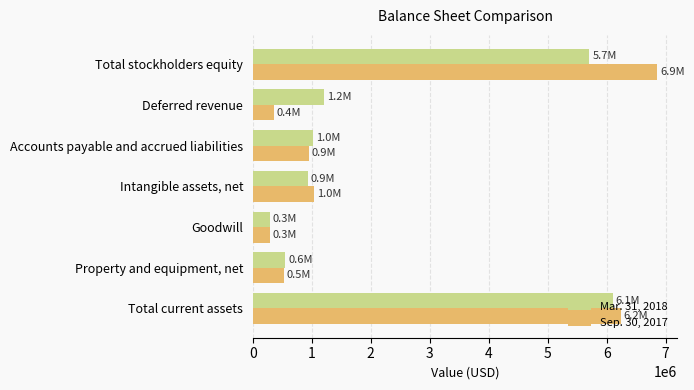

What is the average value of the Mar. 31, 2018 series?

2257807